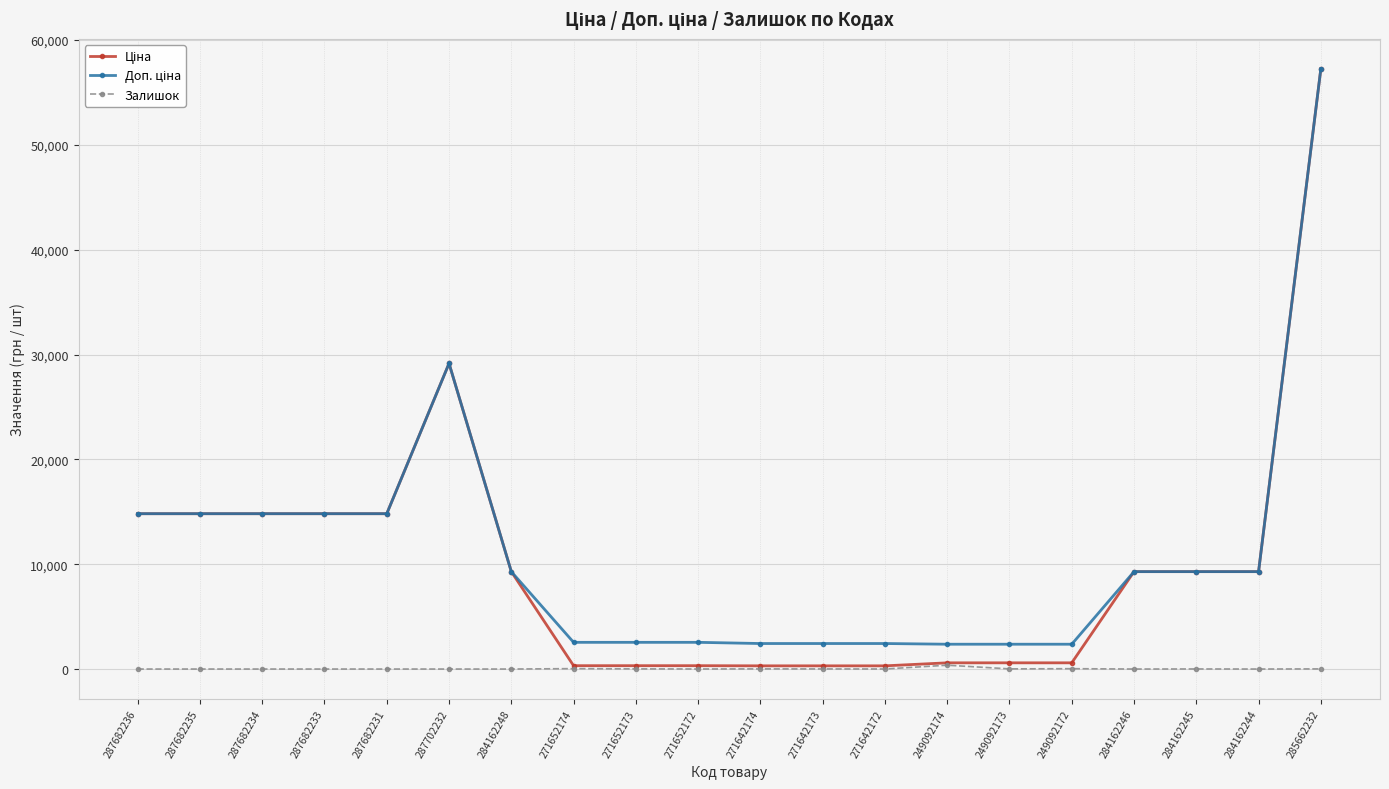

How many categories are shown in the chart?

20